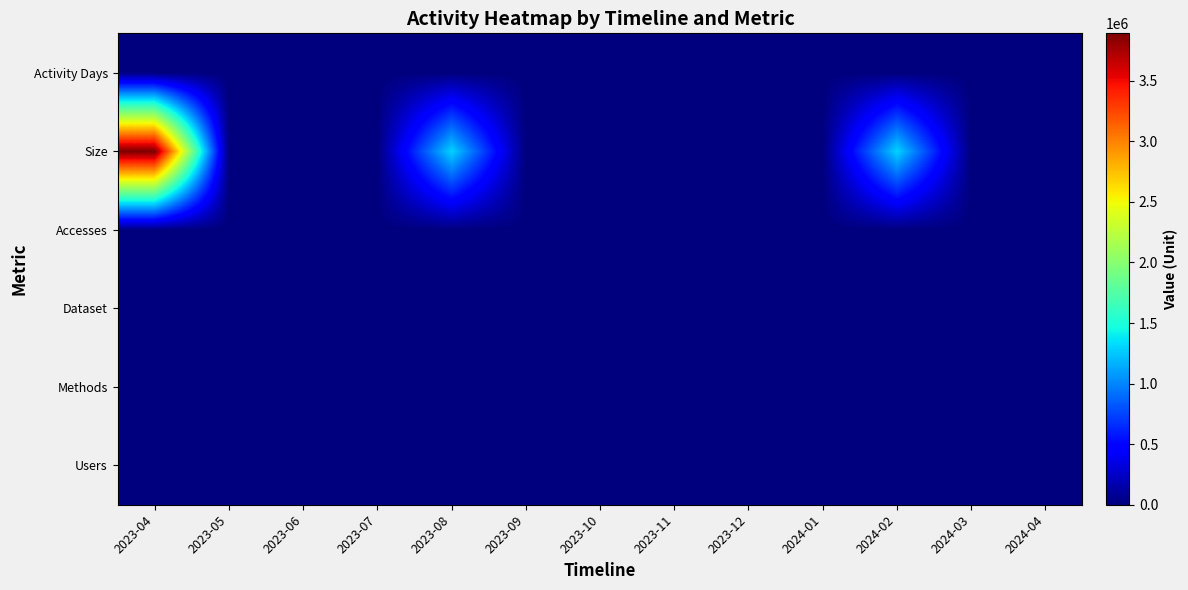

Which has a higher value, 2024-03 or 2023-06?

2024-03